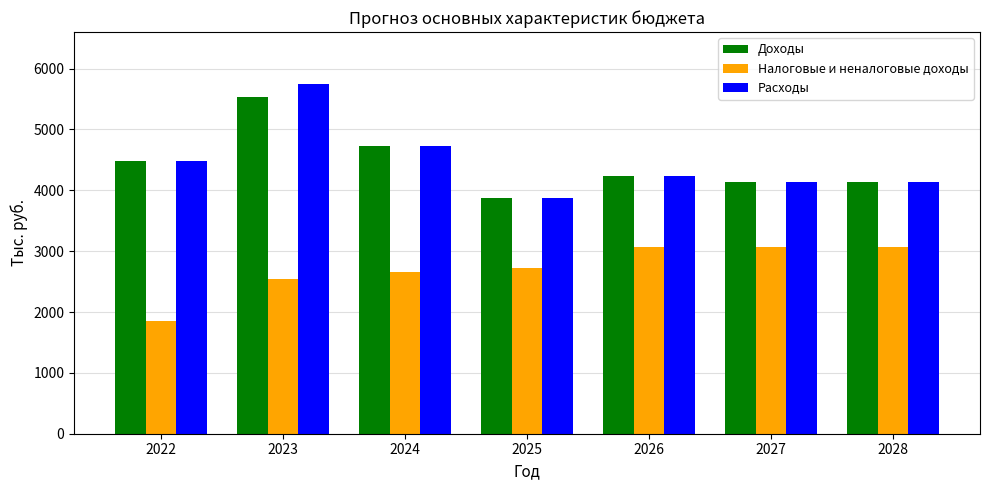

At which label does Расходы reach its minimum?

2025